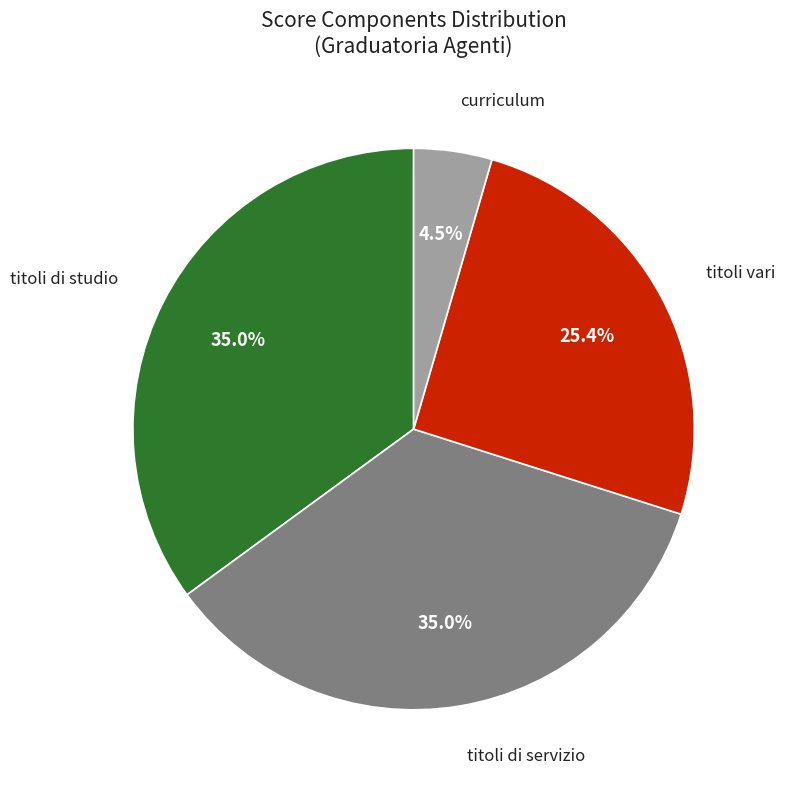

What is the ratio of the value at titoli vari to the value at titoli di studio?

0.7